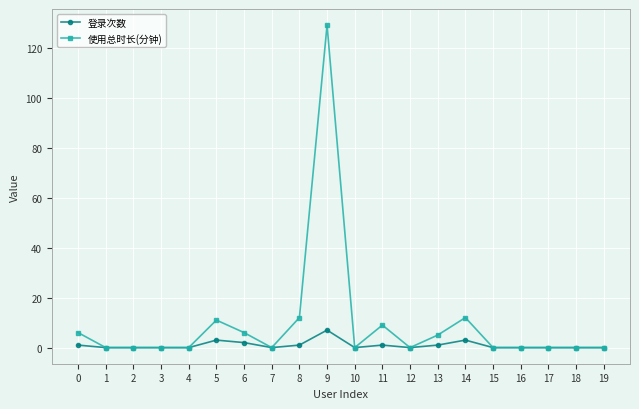

True or false: 登录次数 has more than 2 interior local peaks.

True